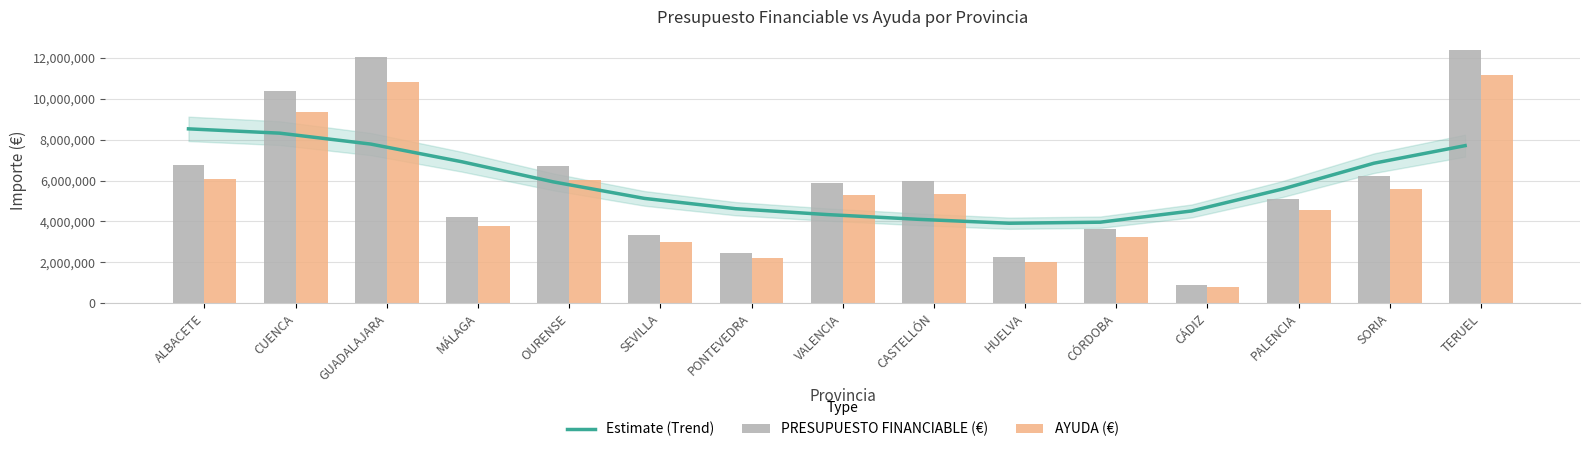

What is the label of the 13th bar from the left?

PALENCIA